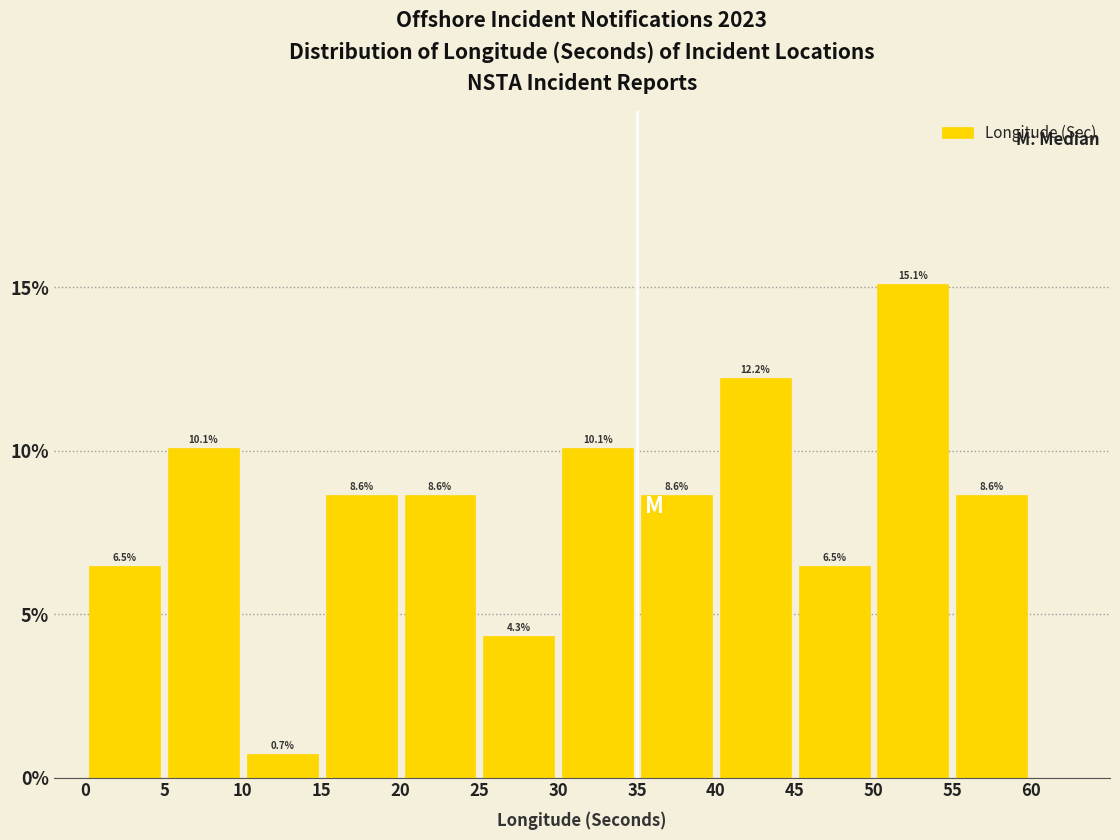

Reading left to right, list every bar in this chart as the range it spans on the x-axis followed by its height.

0 to 5: 6.5
5 to 10: 10.1
10 to 15: 0.7
15 to 20: 8.6
20 to 25: 8.6
25 to 30: 4.3
30 to 35: 10.1
35 to 40: 8.6
40 to 45: 12.2
45 to 50: 6.5
50 to 55: 15.1
55 to 60: 8.6